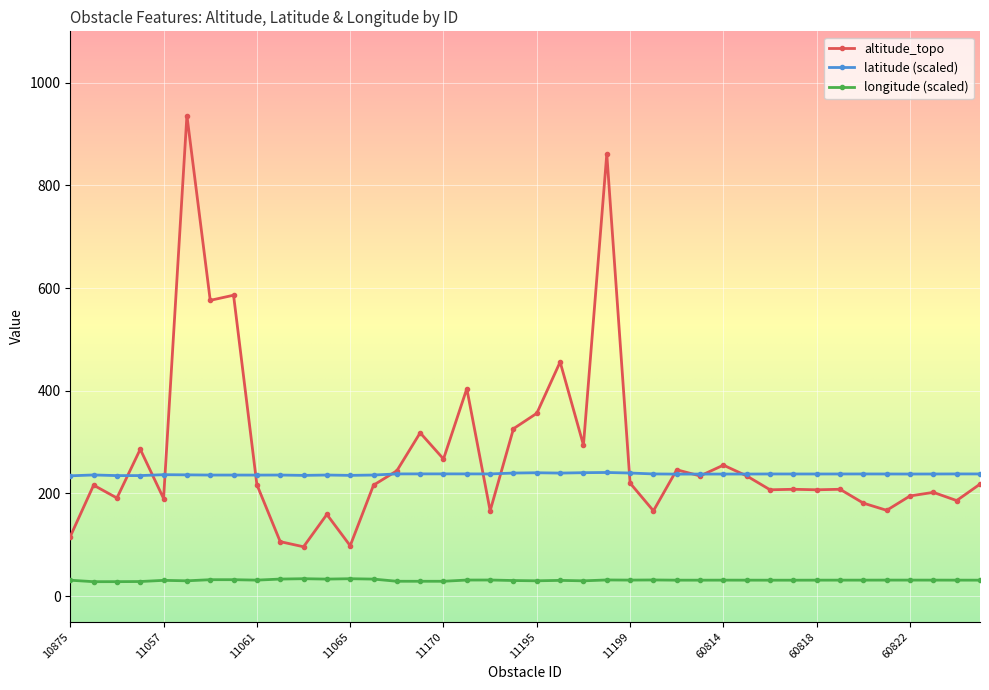

True or false: latitude (scaled) has more than 1 points higher than both neighbors.

True